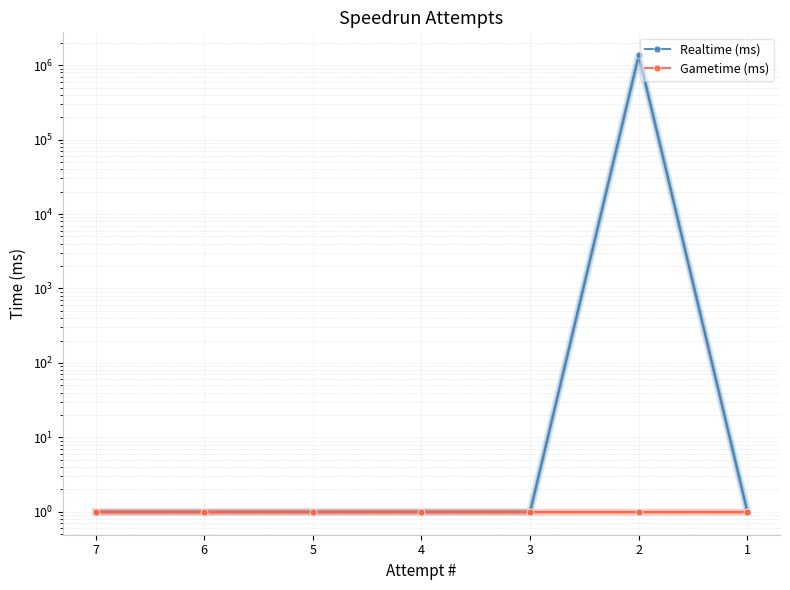

What is the sum of all Realtime (ms) values?

1359271